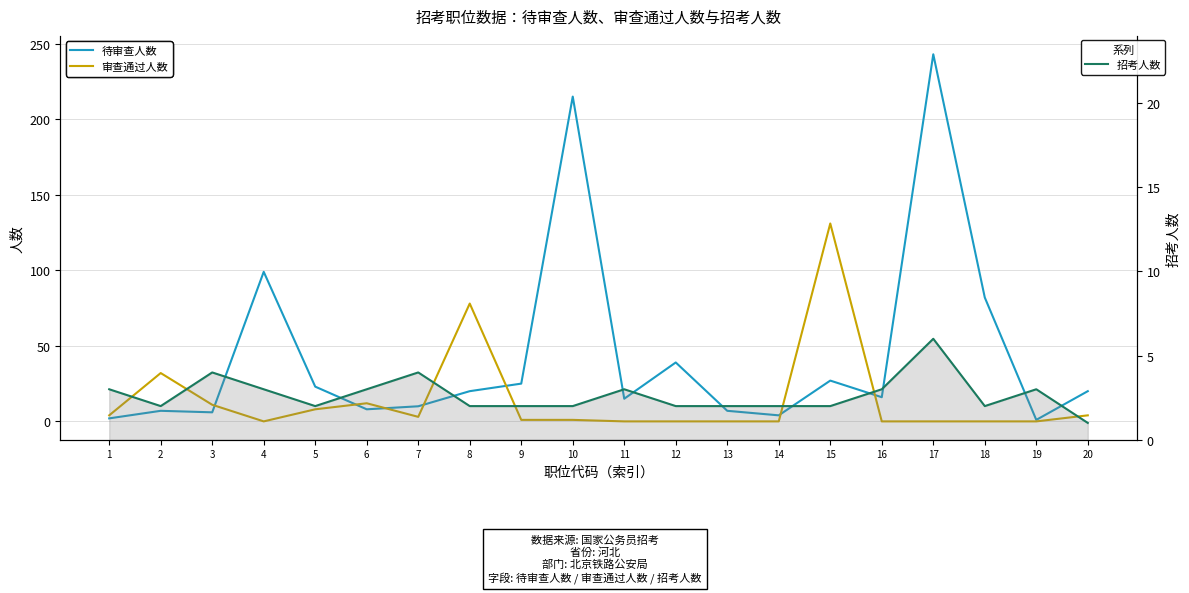

Which series changed the most between 5 and 19?

待审查人数